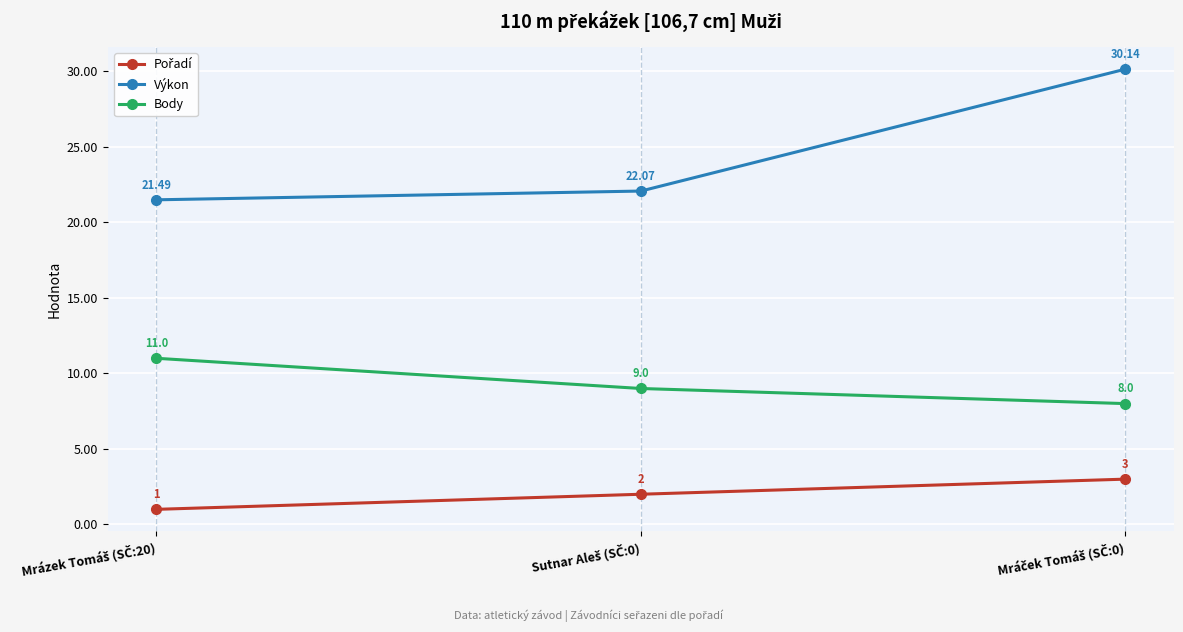

How many data points in Výkon are above 22?

2